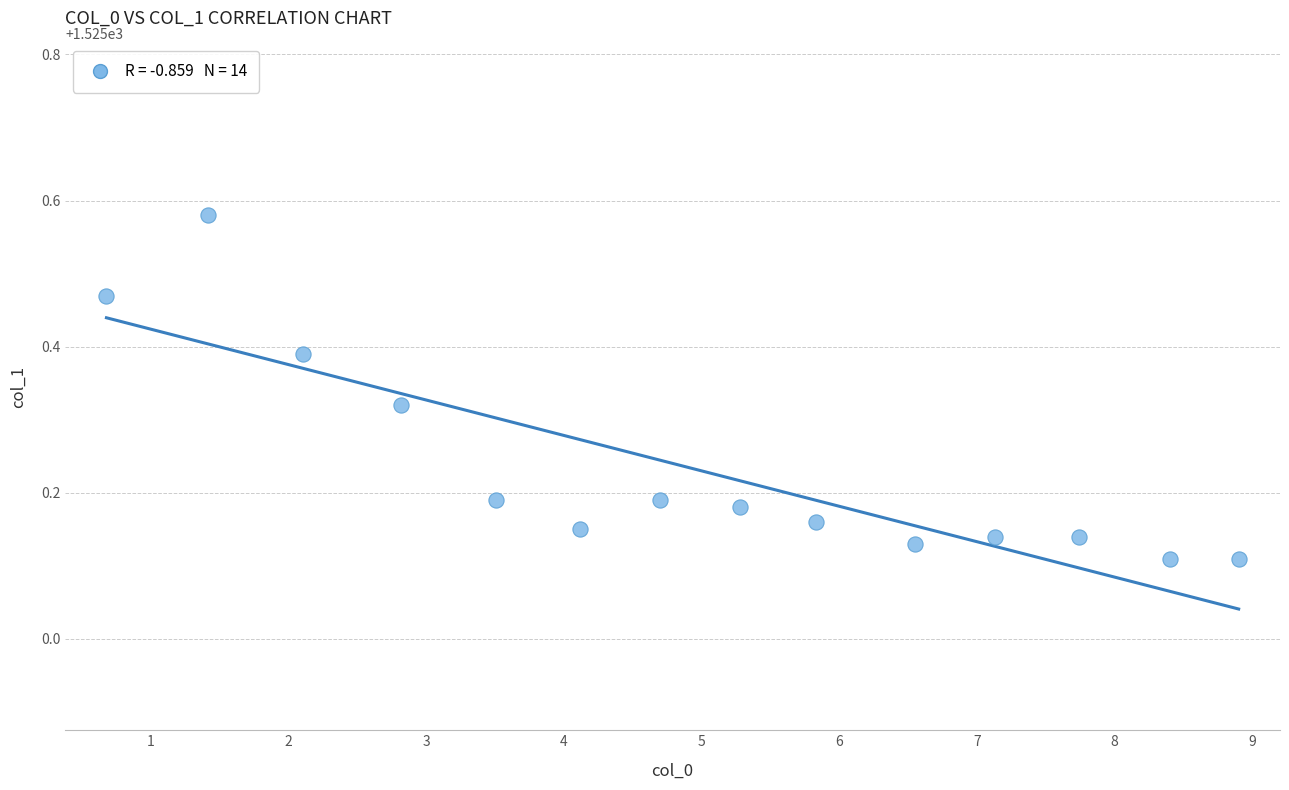

What is the range of Y values (max minus min)?

0.5